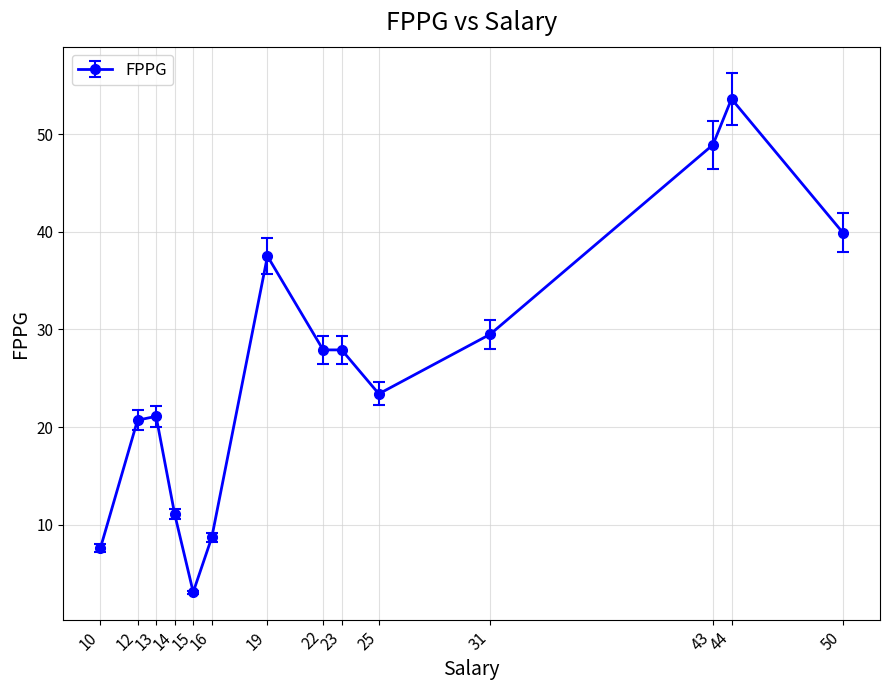

What is the difference between the second highest and minimum values?

45.8